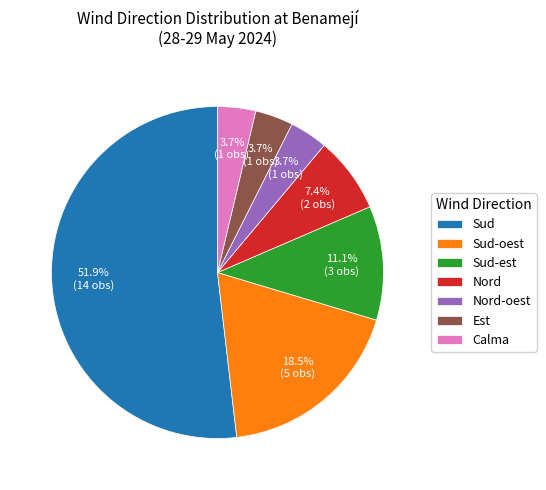

Is Sud the majority of the pie?

Yes